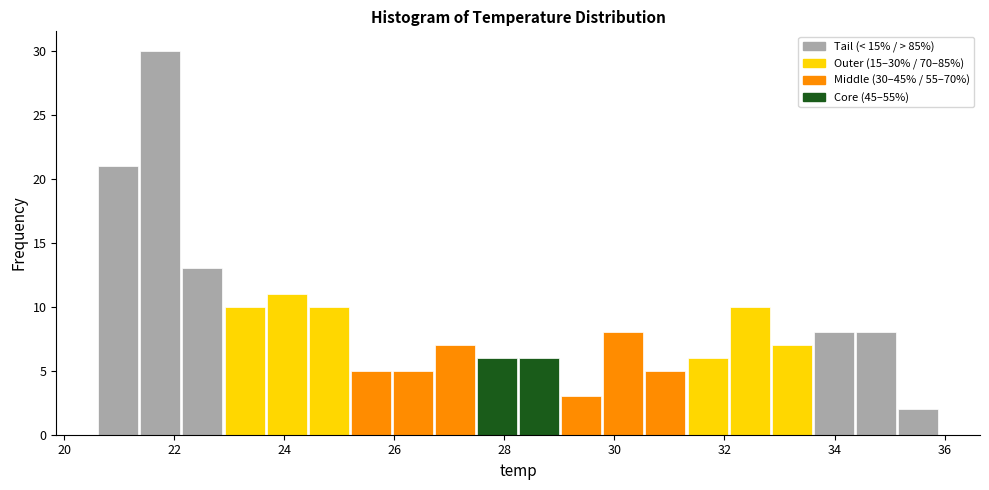

Around what value on the x-axis is the tallest bar? Give the approximate position of its centre, as read against the axis.

21.8